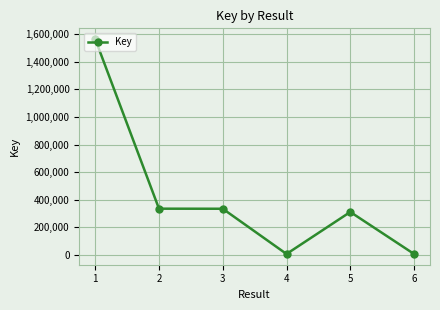

How many lines are shown in the chart?

1